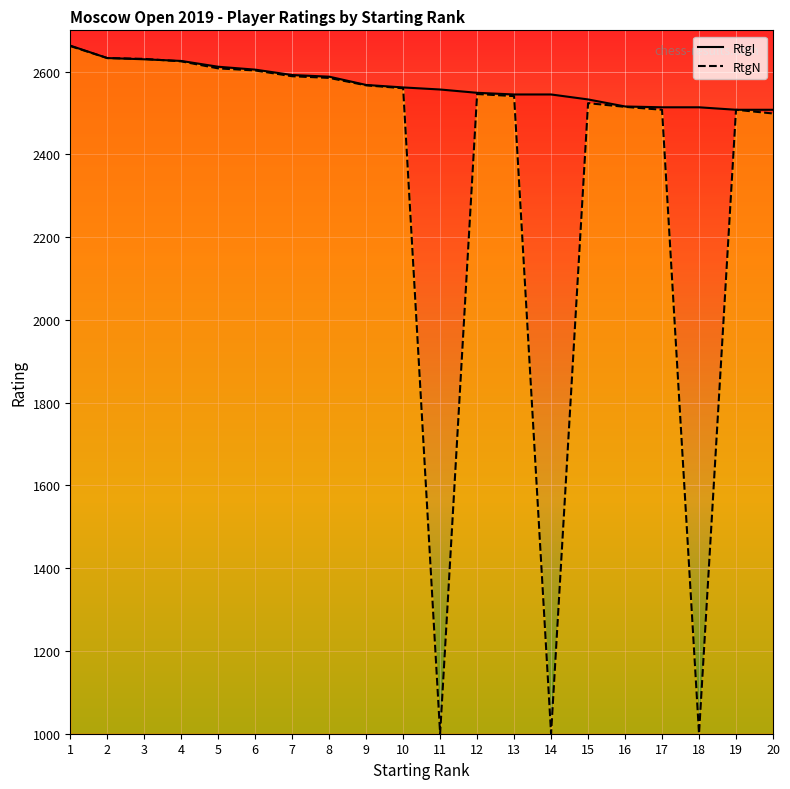

Between 10 and 19, which series saw the biggest shift?

RtgI